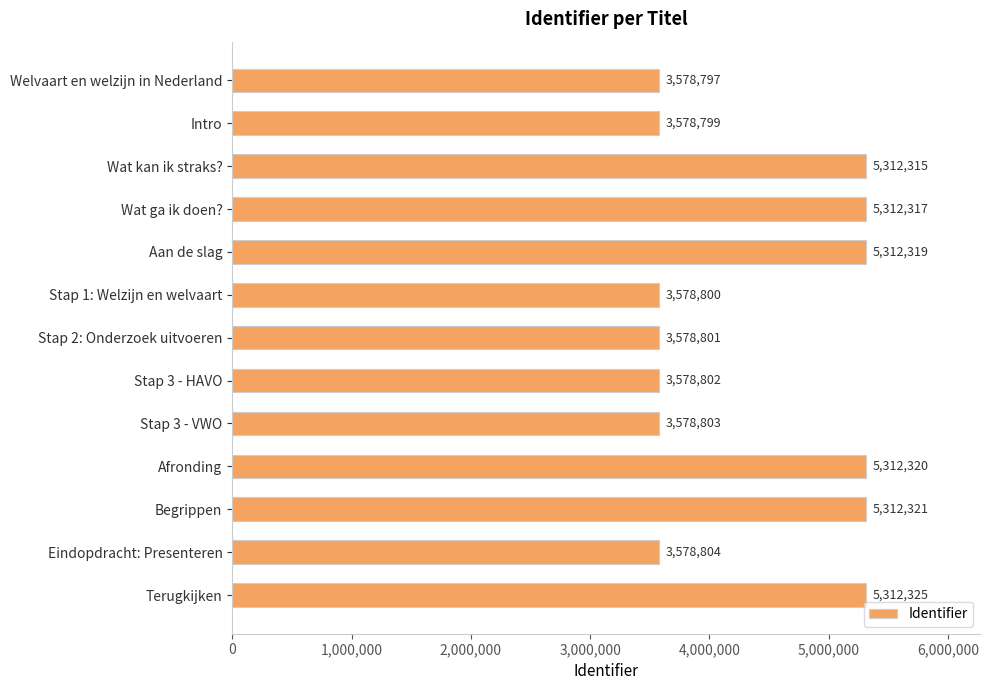

Approximately how many times larger is the value at Wat kan ik straks? compared to Stap 2: Onderzoek uitvoeren?

1.5